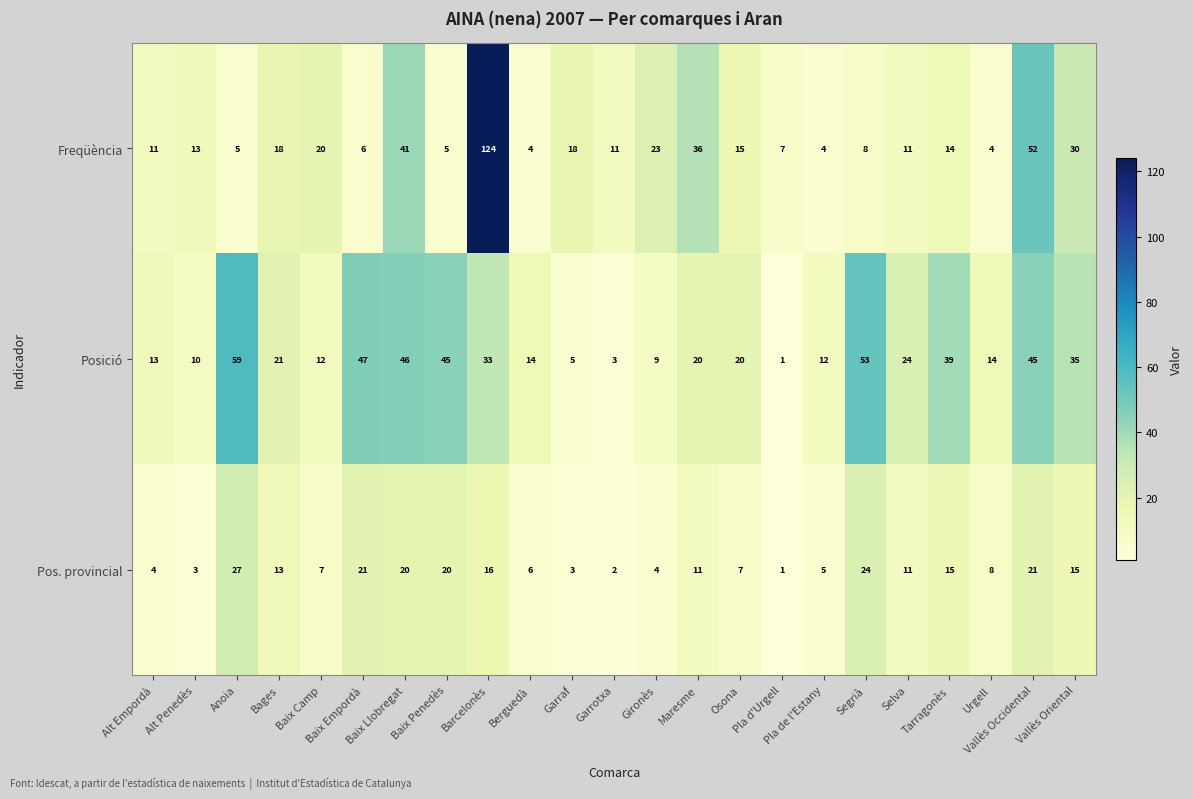

Rank the series by their average value, from lowest to highest.

Pos. provincial, Freqüència, Posició